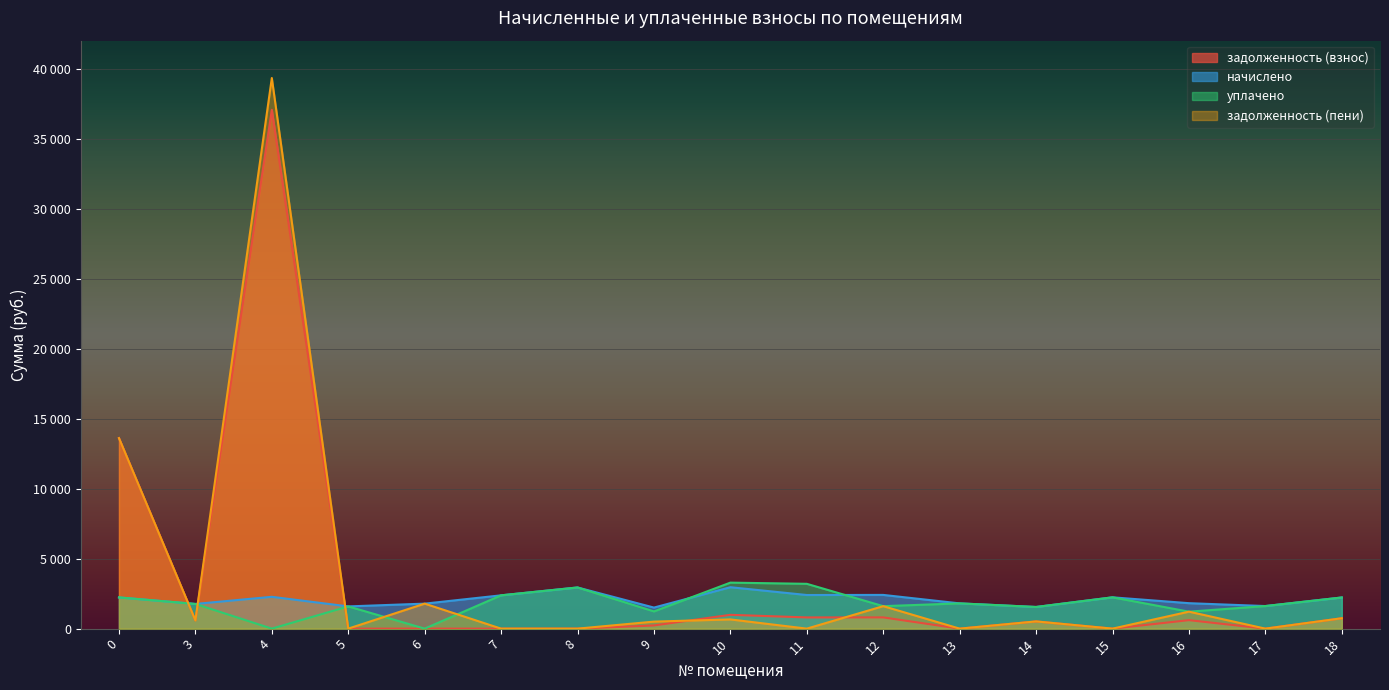

Which has a higher value, 8 or 9?

9